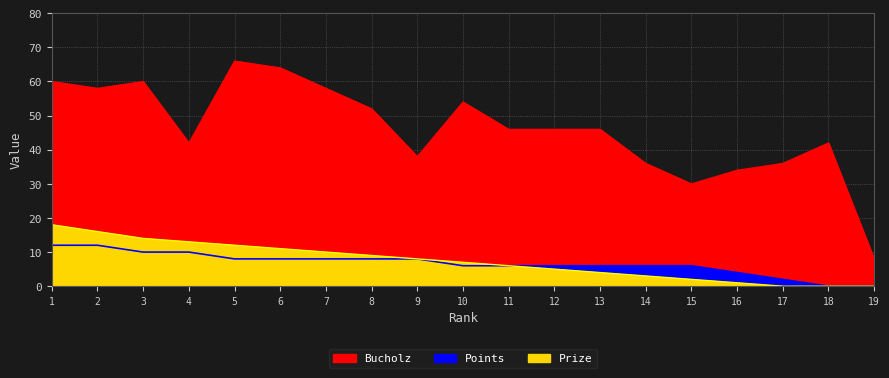

What is the sum of all Points values?

126